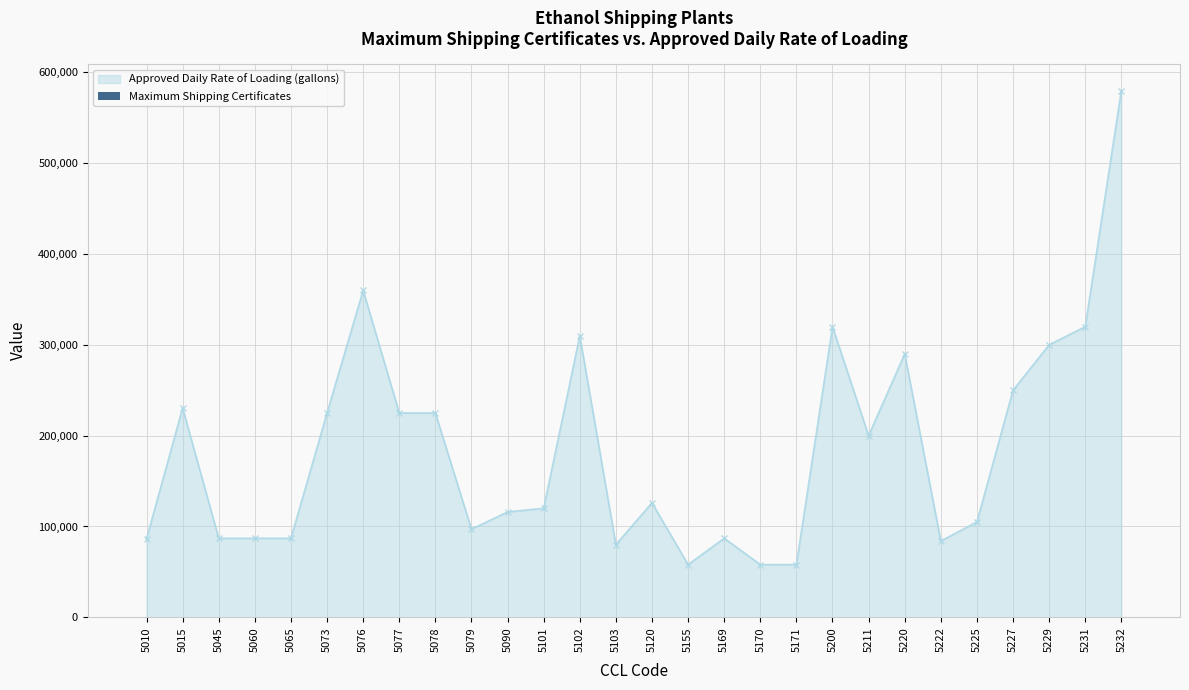

How many data points are less than 183?

14